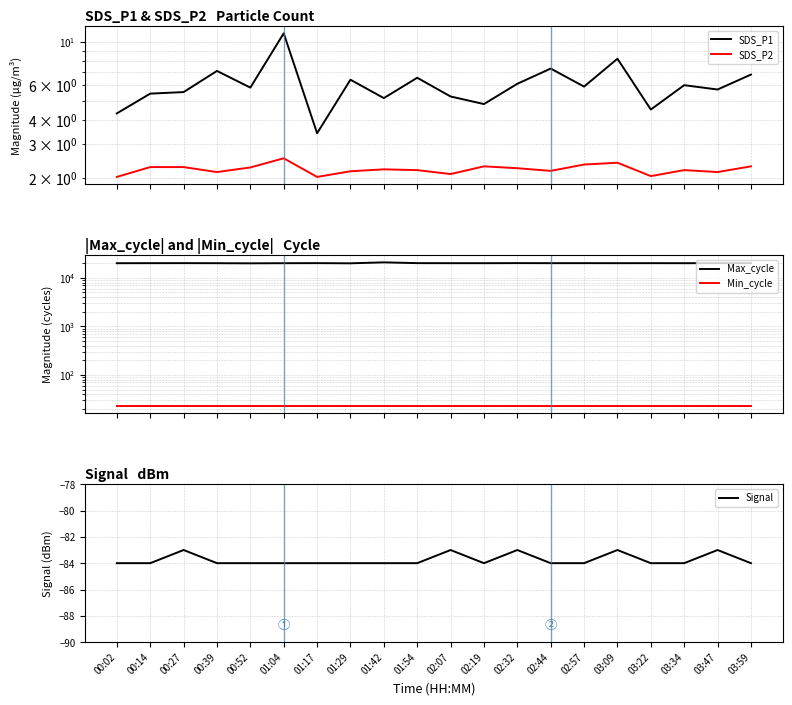

How many lines are shown in the chart?

5